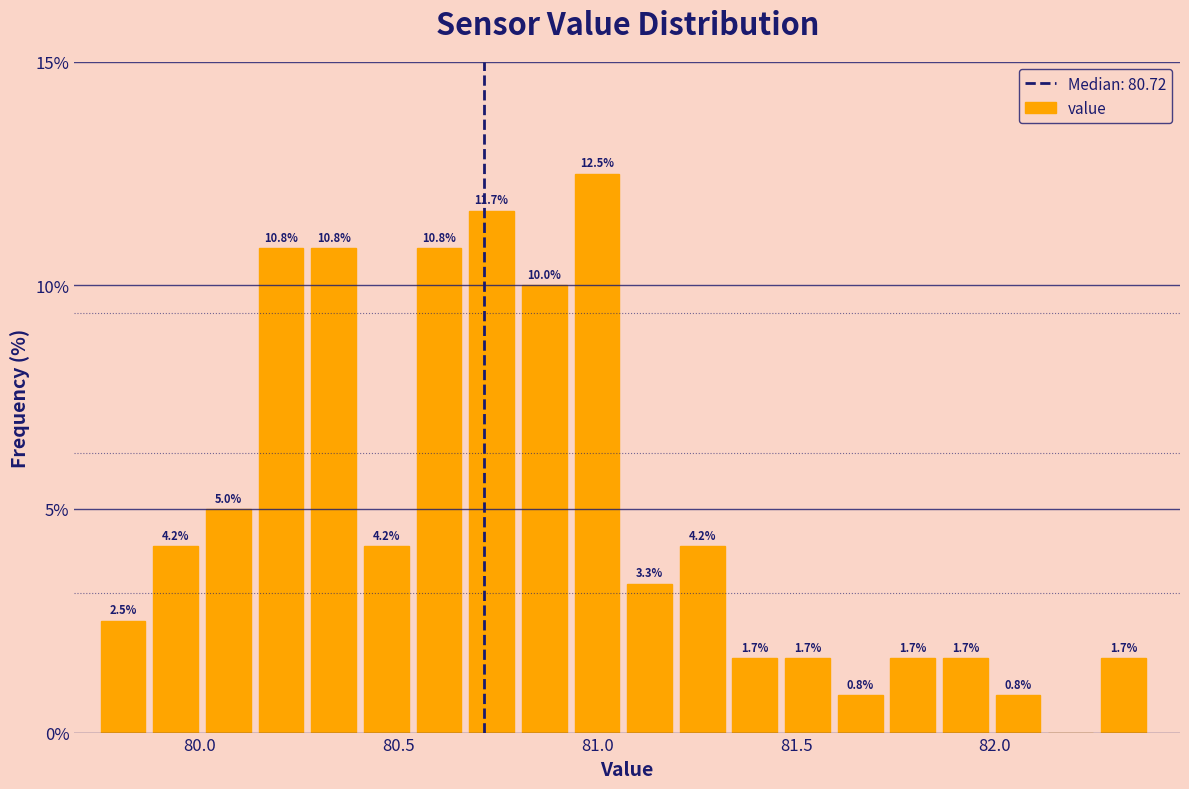

Around what value on the x-axis is the tallest bar? Give the approximate position of its centre, as read against the axis.

81.00